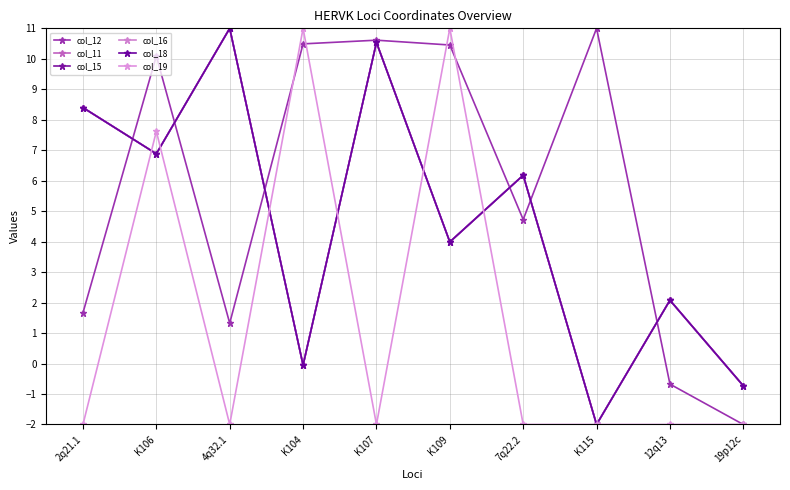

List the labels in order of col_18 value, smallest first.

K115, 19p12c, K104, 12q13, K109, 7q22.2, K106, 2q21.1, K107, 4q32.1